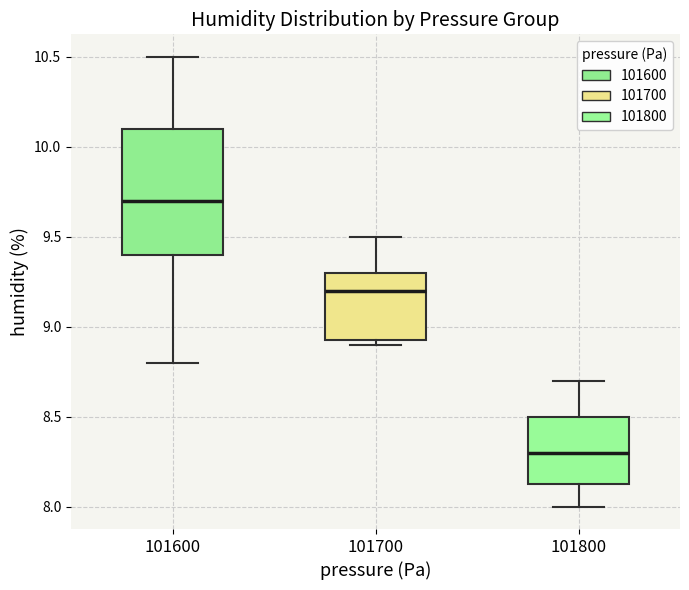

Reading left to right, transcribe this box plot: for each box, give where its median line is, the range the box spans, and where its two whiskers end, as read against the y-axis. The values are not printed on the chart, so give them approximately, as read against the axis.

101600: median 9.70, box 9.40 to 10.10, whiskers 8.80 to 10.50
101700: median 9.20, box 8.95 to 9.30, whiskers 8.90 to 9.50
101800: median 8.30, box 8.15 to 8.50, whiskers 8.00 to 8.70